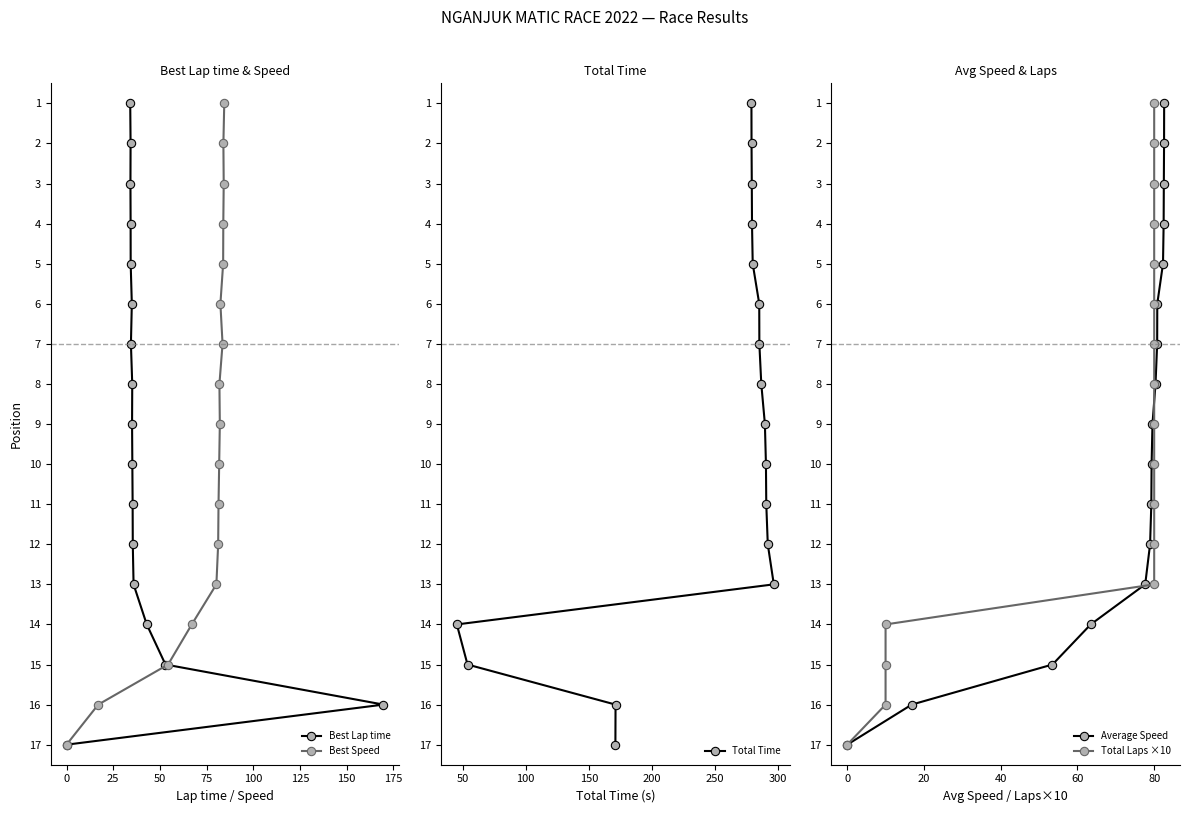

What is the highest value of the Best Lap time series?

17